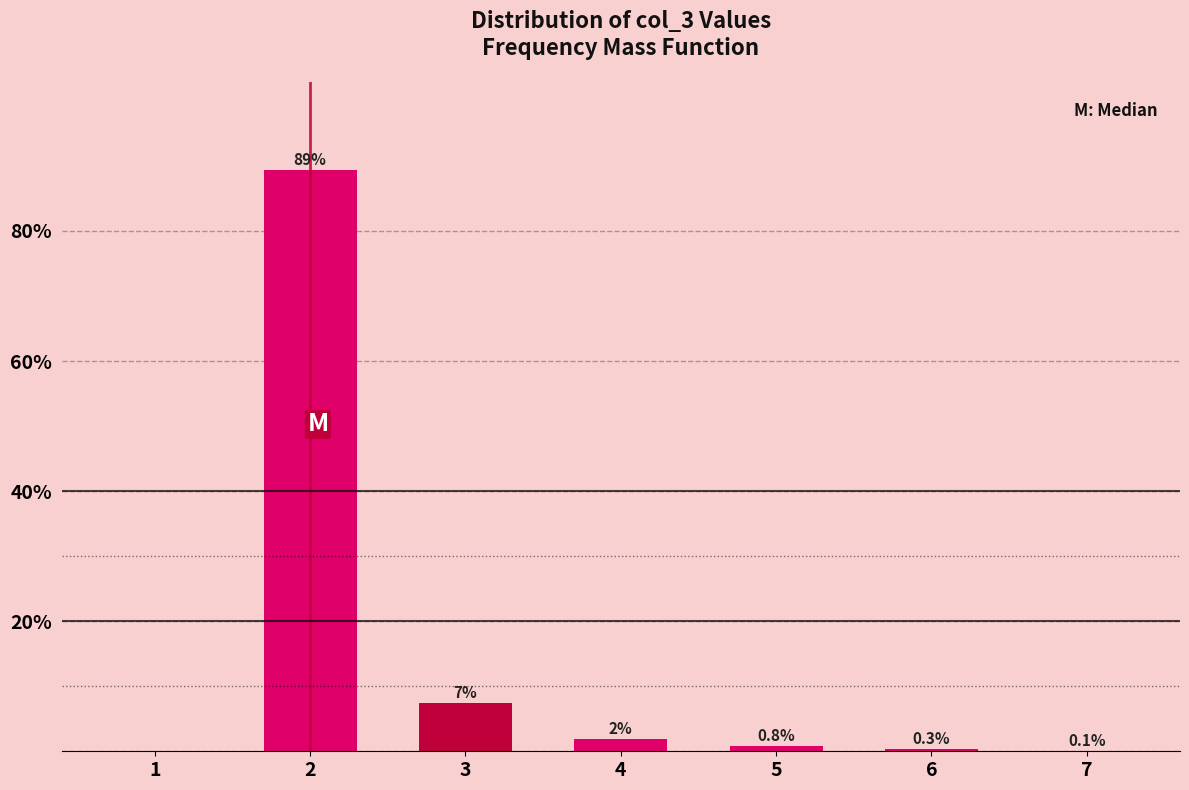

Which has a higher value, 7 or 5?

5